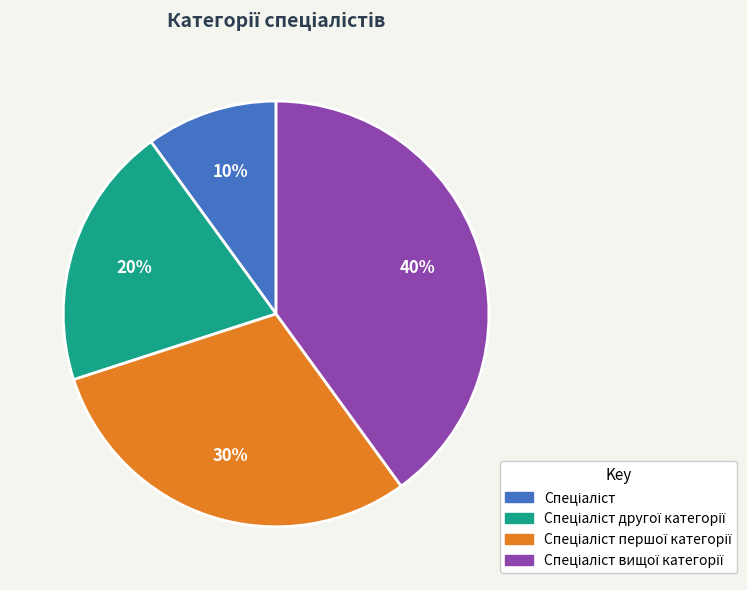

To the nearest percent, what is the difference between the largest and smallest slice percentages?

30%